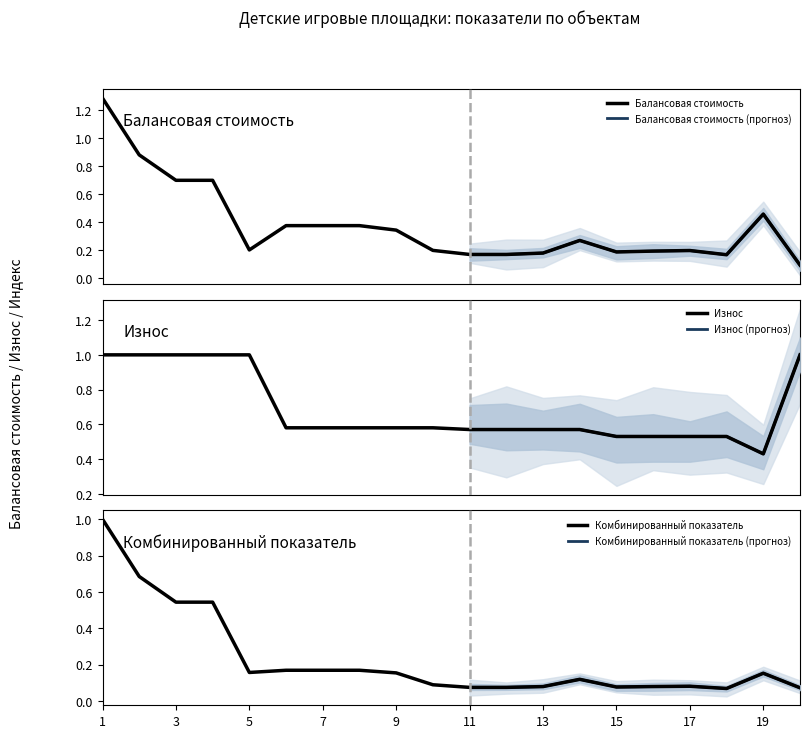

Between 1 and 11, which series saw the biggest shift?

Балансовая стоимость (руб)